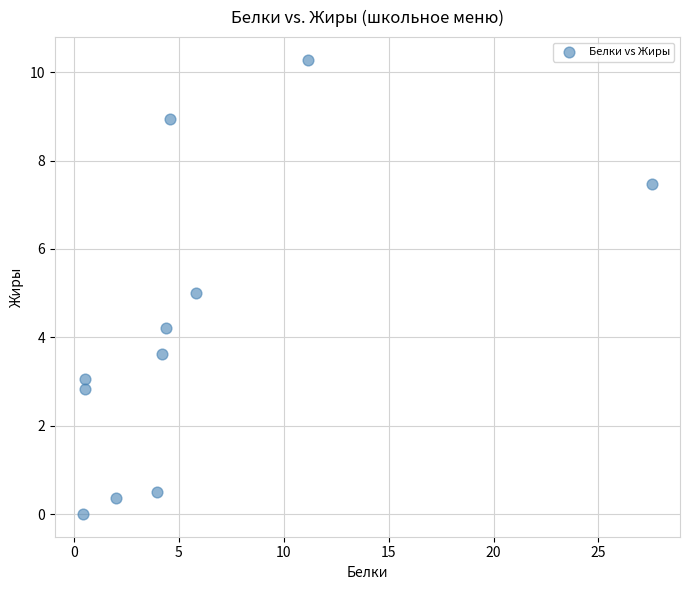

What is the average Y value?

4.2